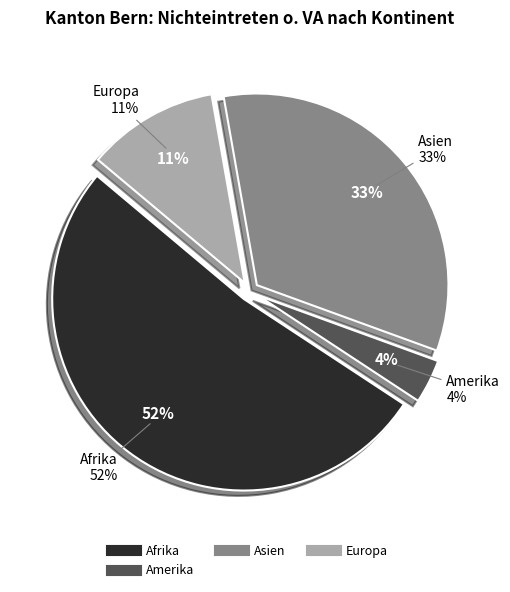

To the nearest percent, what is the difference between the Europa and Afrika slice percentages?

41%